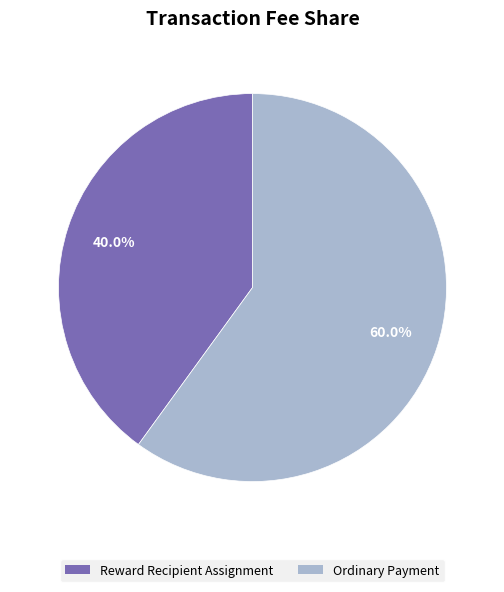

To the nearest percent, what is the difference between the largest and smallest slice percentages?

20%